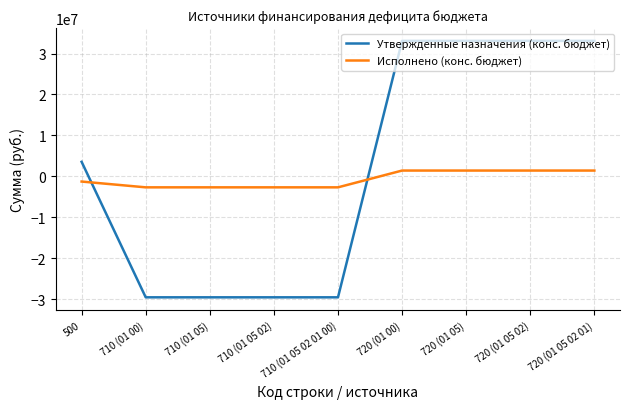

At 720 (01 05 02), list the series in order from smallest to largest.

Исполнено (конс. бюджет), Утвержденные назначения (конс. бюджет)